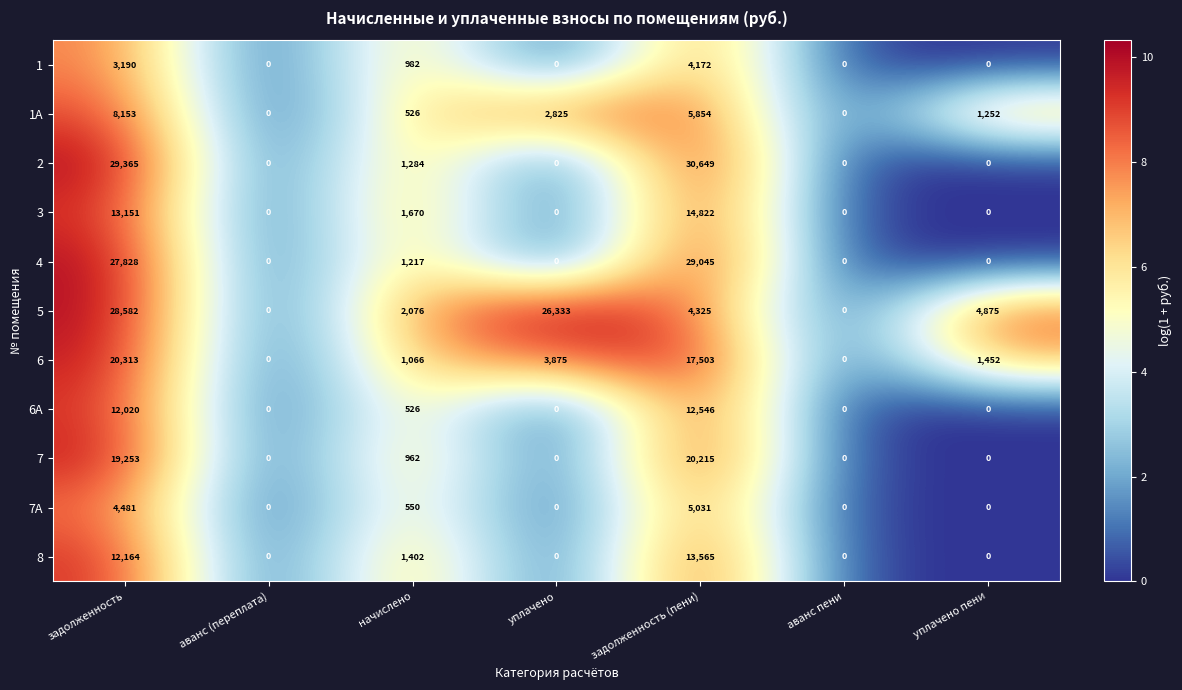

At how many categories does at least one series exceed 5?

5